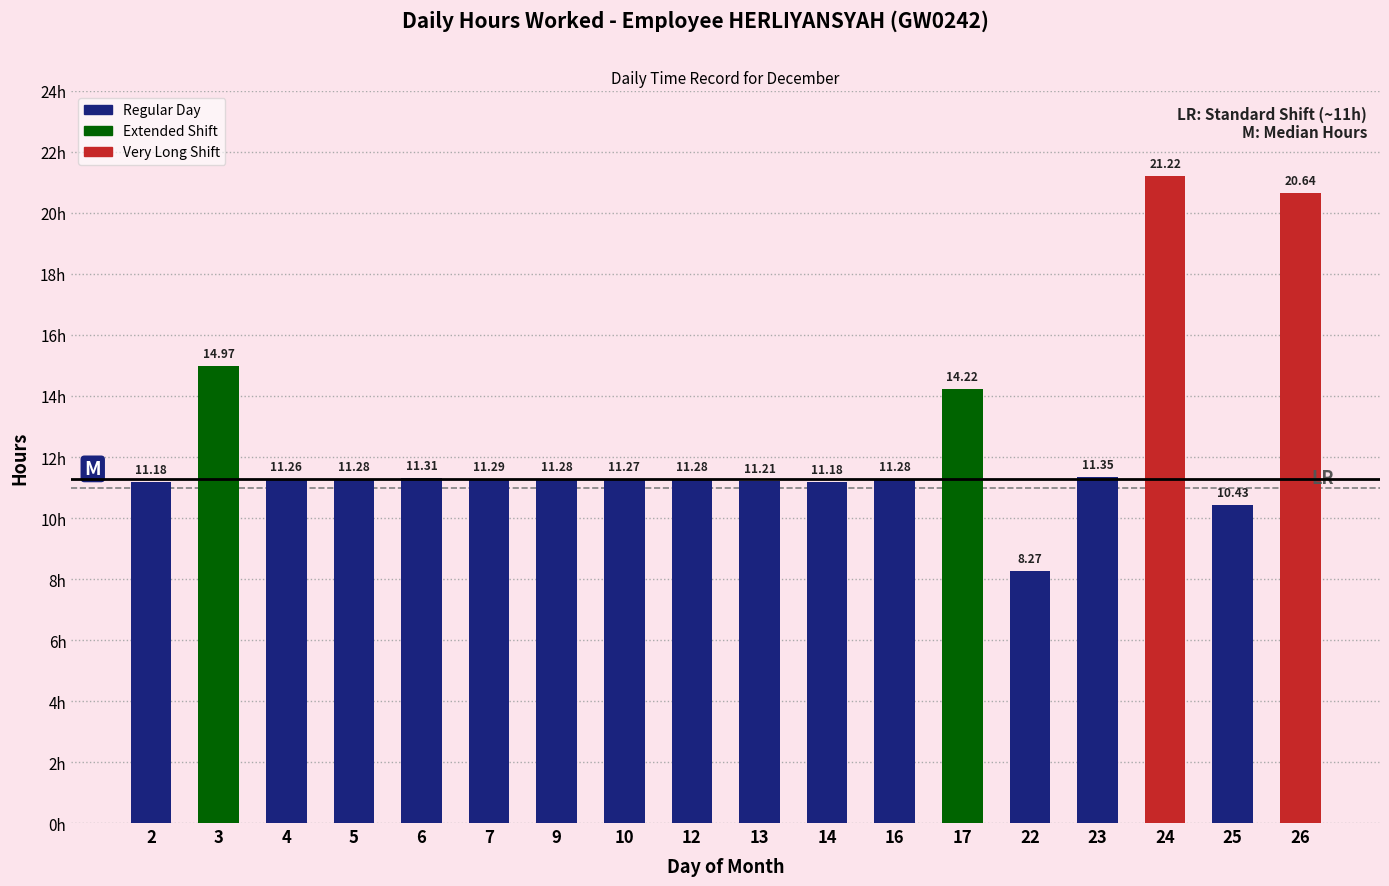

What is the change in value from 4 to 23?

+0.1